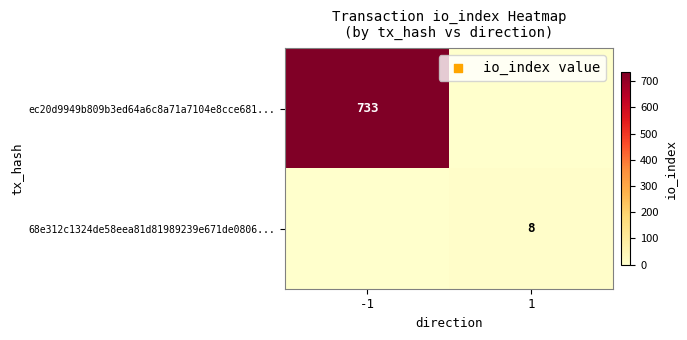

True or false: 68e312c1324de58eea81d81989239e671de0806... has a value of 8 at 1.

True